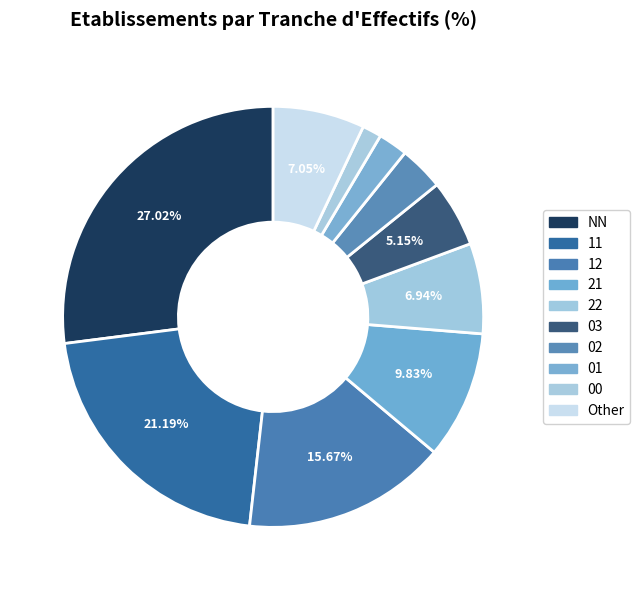

To the nearest percent, what portion does 11 represent?

21%